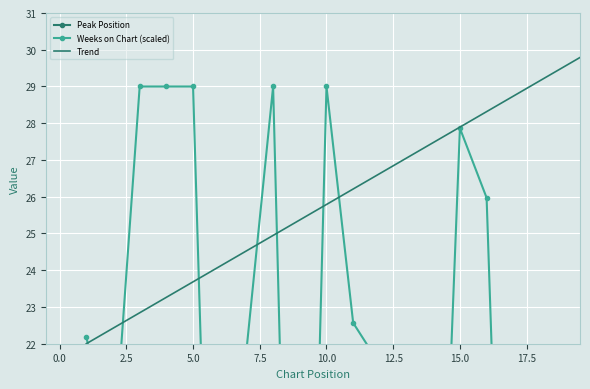

True or false: Peak Position has more than 2 points higher than both neighbors.

True